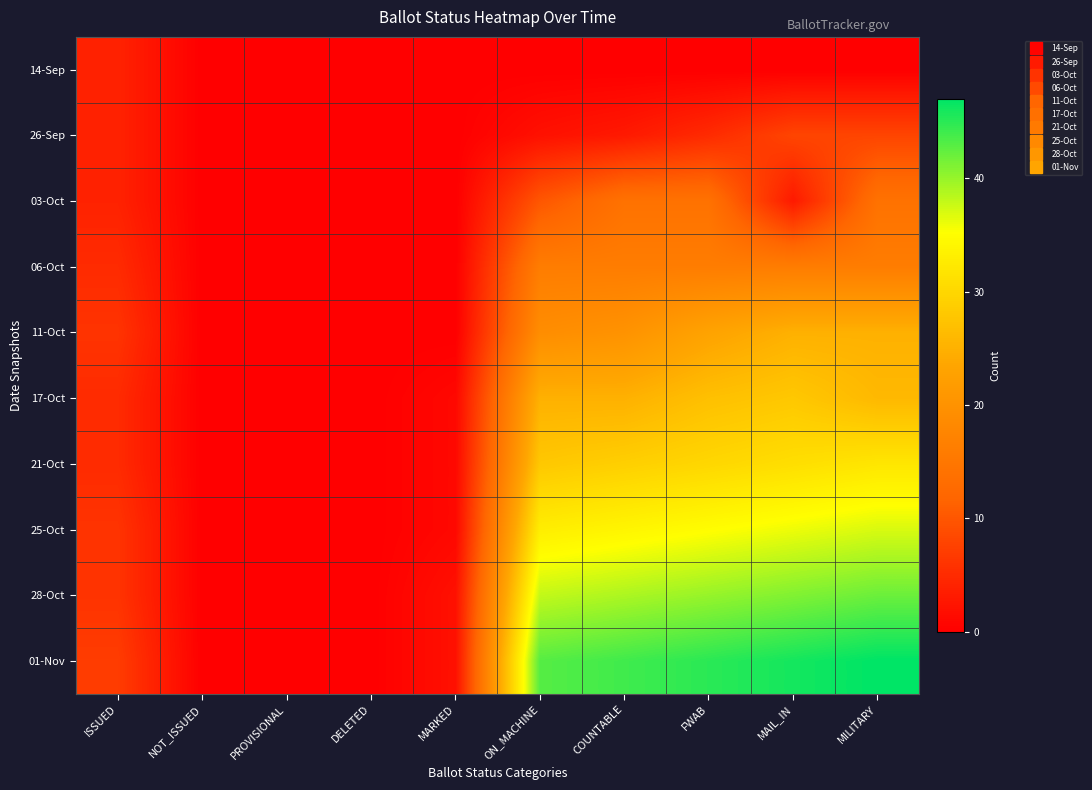

Reading left to right, what are all the values shown in this chart?

14-Sep: ISSUED=4	NOT_ISSUED=0	PROVISIONAL=0	DELETED=0	MARKED=0	ON_MACHINE=0	COUNTABLE=0	FWAB=0	MAIL_IN=0	MILITARY=0
26-Sep: ISSUED=4	NOT_ISSUED=0	PROVISIONAL=0	DELETED=0	MARKED=0	ON_MACHINE=2	COUNTABLE=3	FWAB=5	MAIL_IN=8	MILITARY=8
03-Oct: ISSUED=4	NOT_ISSUED=0	PROVISIONAL=0	DELETED=0	MARKED=0	ON_MACHINE=10	COUNTABLE=14	FWAB=14	MAIL_IN=3	MILITARY=14
06-Oct: ISSUED=5	NOT_ISSUED=0	PROVISIONAL=0	DELETED=0	MARKED=0	ON_MACHINE=16	COUNTABLE=16	FWAB=16	MAIL_IN=16	MILITARY=16
11-Oct: ISSUED=6	NOT_ISSUED=0	PROVISIONAL=0	DELETED=0	MARKED=0	ON_MACHINE=19	COUNTABLE=20	FWAB=23	MAIL_IN=25	MILITARY=25
17-Oct: ISSUED=5	NOT_ISSUED=0	PROVISIONAL=0	DELETED=0	MARKED=1	ON_MACHINE=25	COUNTABLE=25	FWAB=27	MAIL_IN=28	MILITARY=26
21-Oct: ISSUED=5	NOT_ISSUED=0	PROVISIONAL=0	DELETED=0	MARKED=1	ON_MACHINE=28	COUNTABLE=29	FWAB=30	MAIL_IN=31	MILITARY=32
25-Oct: ISSUED=6	NOT_ISSUED=0	PROVISIONAL=0	DELETED=0	MARKED=1	ON_MACHINE=33	COUNTABLE=34	FWAB=35	MAIL_IN=36	MILITARY=37
28-Oct: ISSUED=6	NOT_ISSUED=0	PROVISIONAL=0	DELETED=0	MARKED=2	ON_MACHINE=38	COUNTABLE=39	FWAB=40	MAIL_IN=41	MILITARY=42
01-Nov: ISSUED=7	NOT_ISSUED=0	PROVISIONAL=0	DELETED=0	MARKED=2	ON_MACHINE=43	COUNTABLE=44	FWAB=45	MAIL_IN=46	MILITARY=47